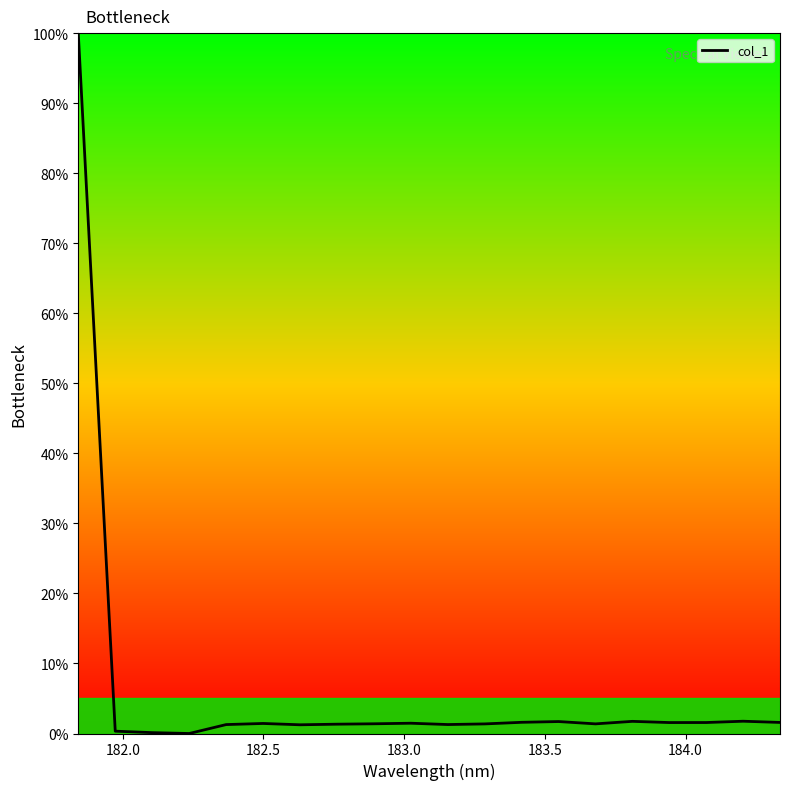

What is the greatest value displayed?

100.0